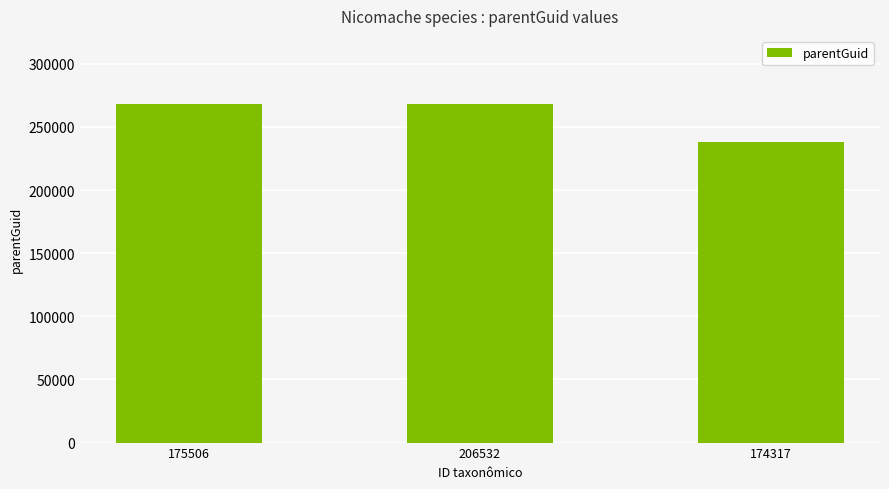

What is the change in value from 206532 to 174317?

-30199